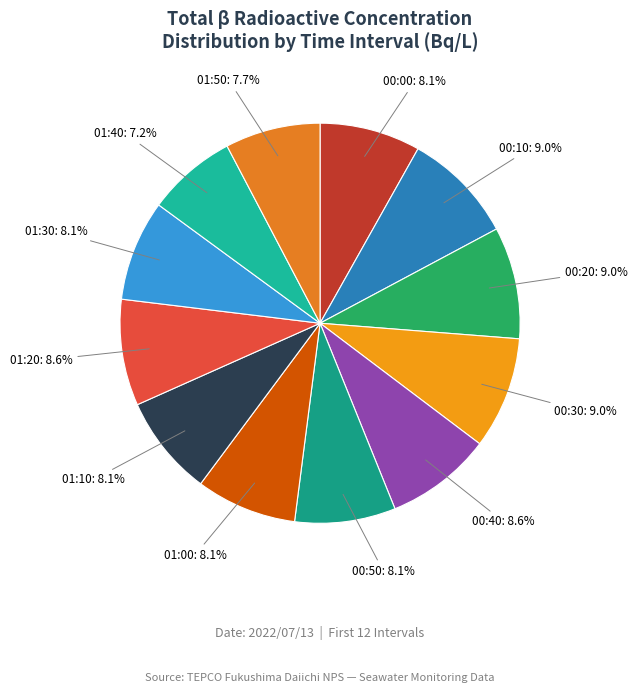

How many slices are in this pie chart?

12